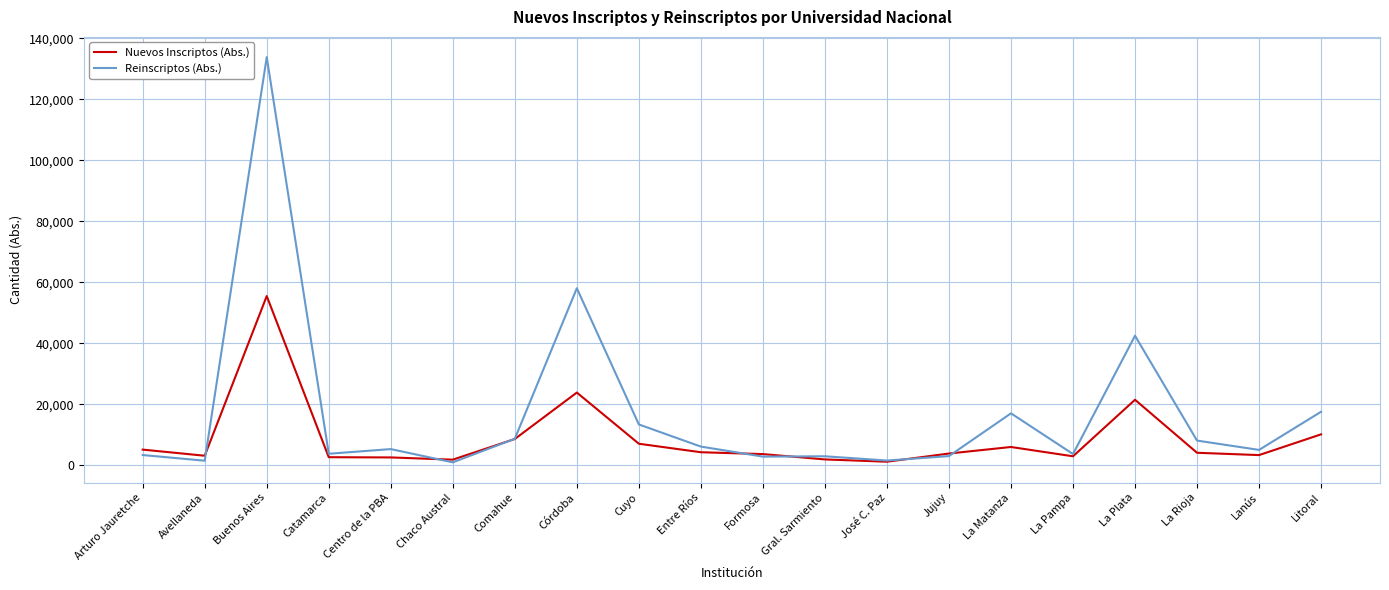

What is the highest value of the Nuevos Inscriptos (Abs.) series?

55538